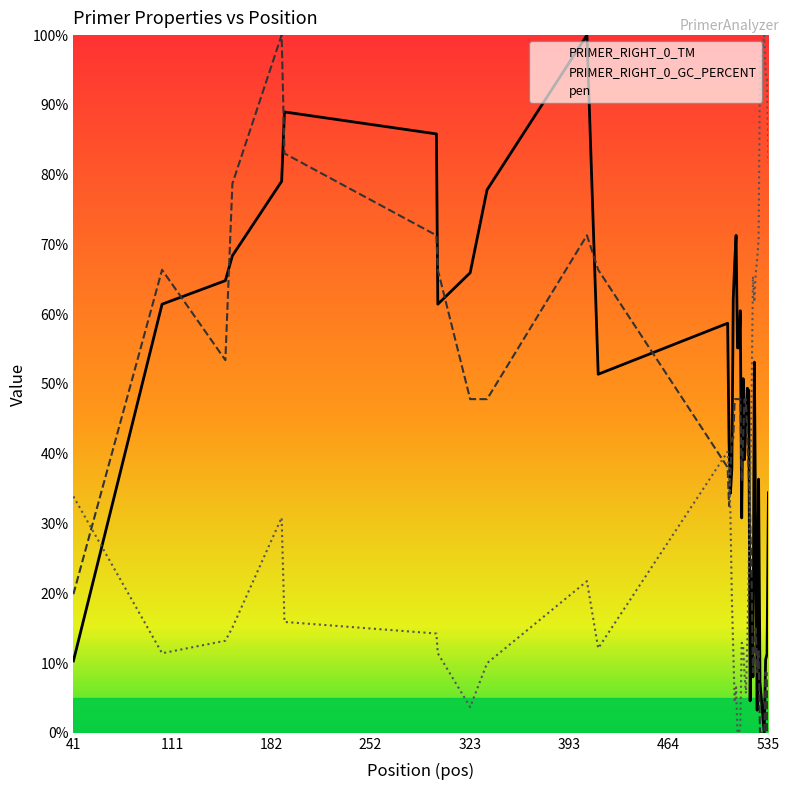

Which has a higher value, 20 or 22?

20